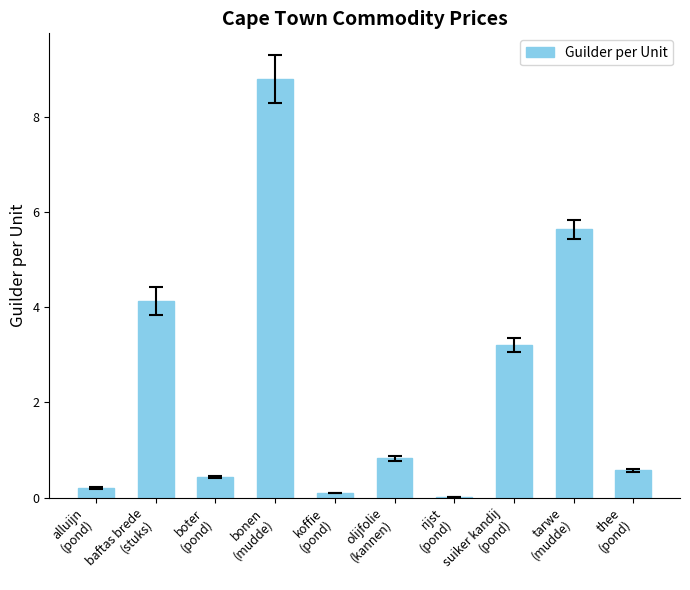

At which label is the value closest to 4?

baftas brede
(stuks)